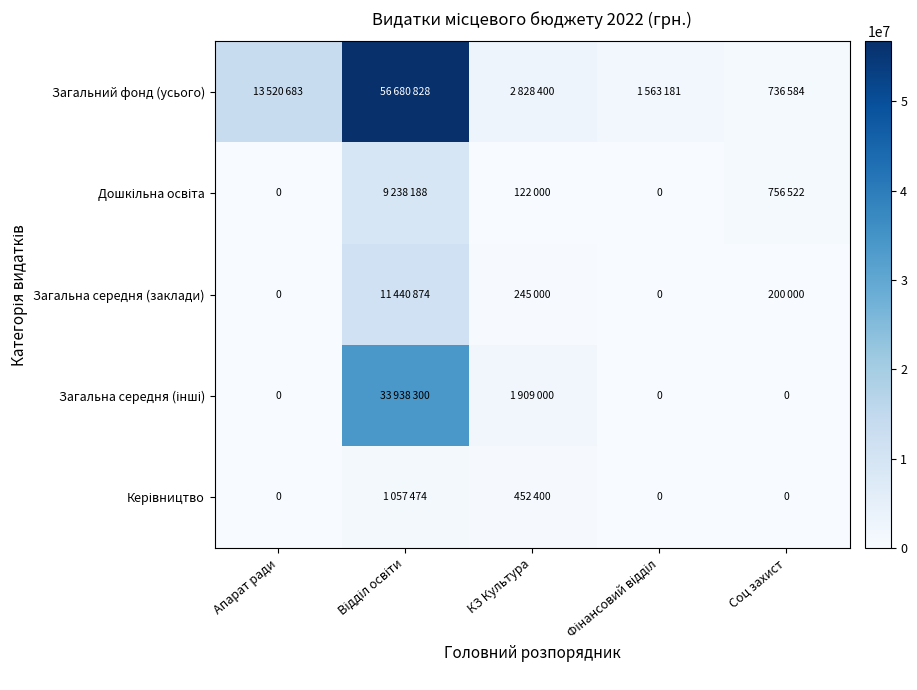

At which label is Керівництво closest to 528737?

КЗ Культура